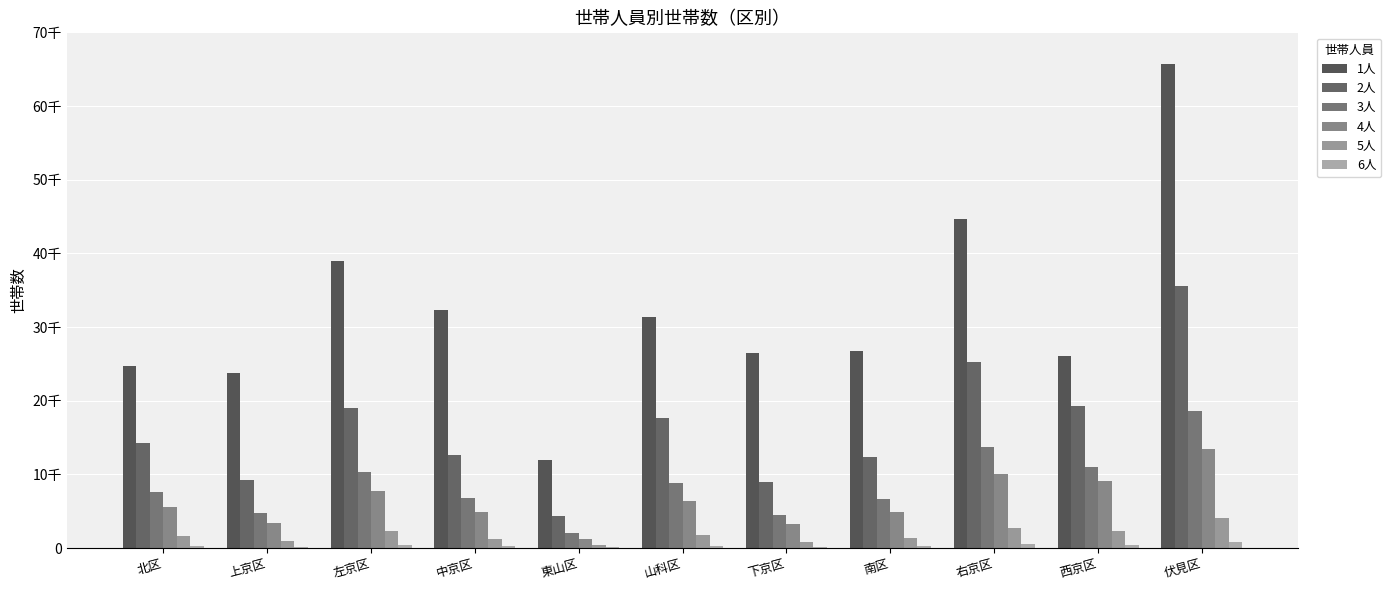

Which series has the largest total across all categories?

1人